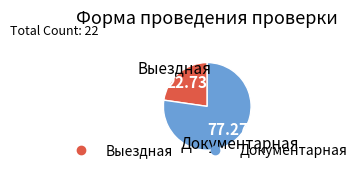

Rank the categories by value from lowest to highest.

Выездная, Документарная